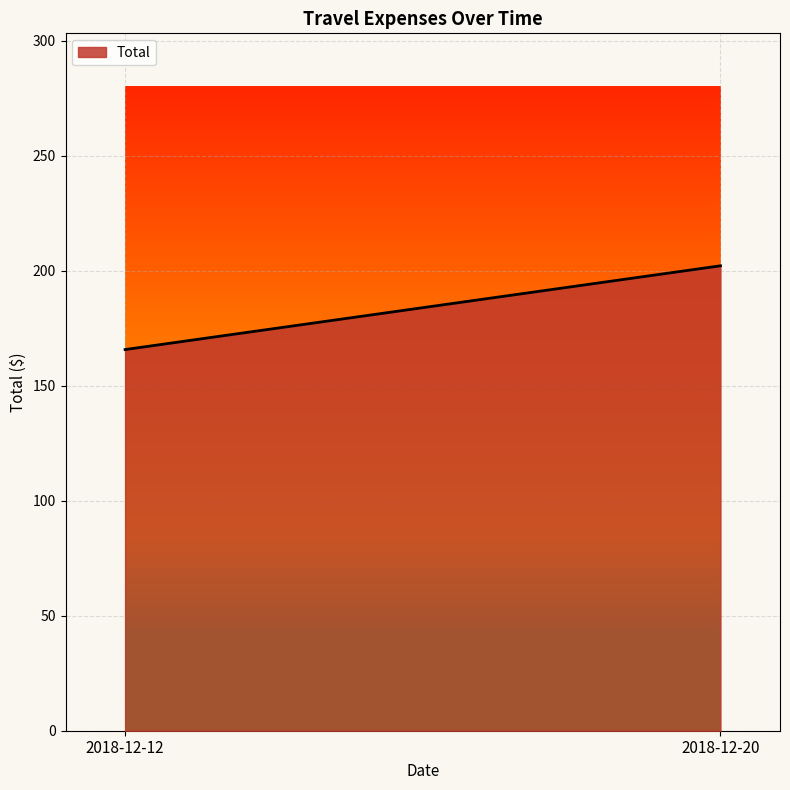

Between 2018-12-20 and 2018-12-12, which is larger?

2018-12-20